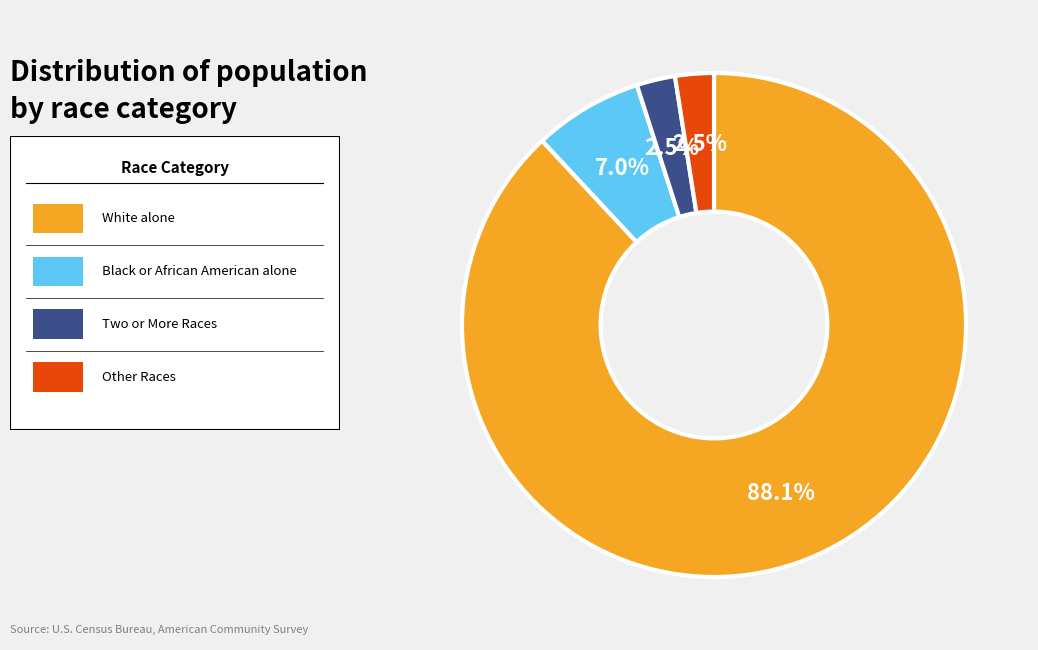

Is there any slice that represents more than half of the pie?

Yes